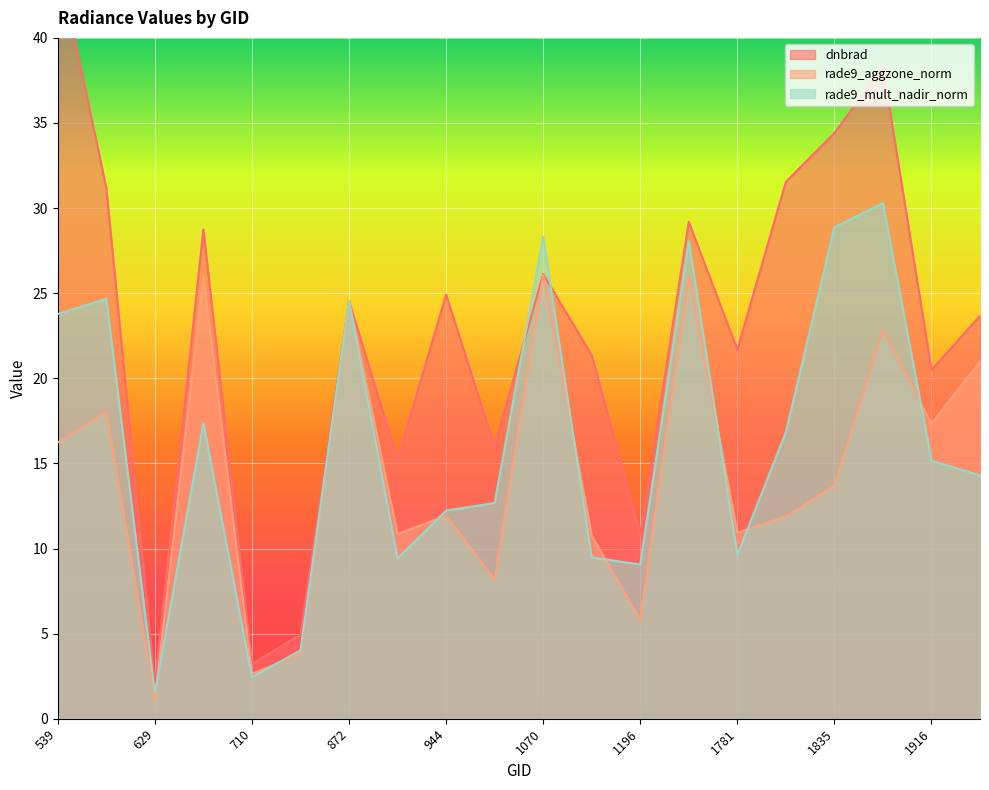

Which series changed the most between 1781 and 1916?

rade9_aggzone_norm